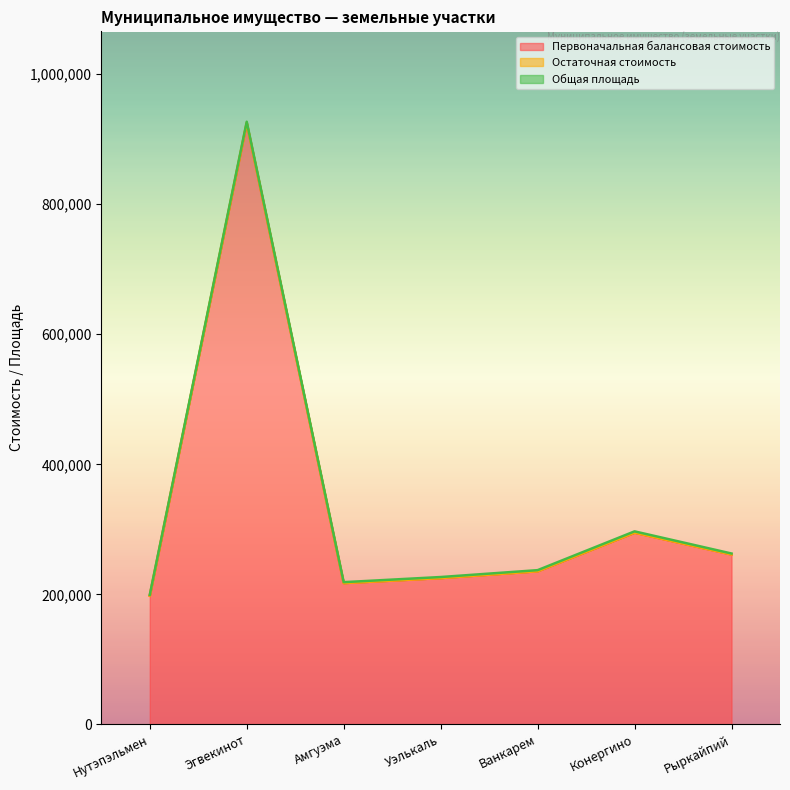

True or false: Первоначальная балансовая стоимость has more than 1 points higher than both neighbors.

True